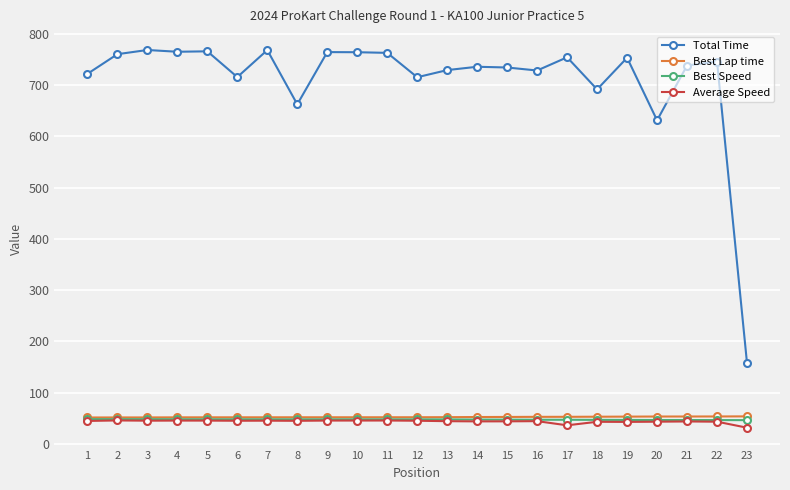

What is the lowest value of the Best Lap time series?

51.5